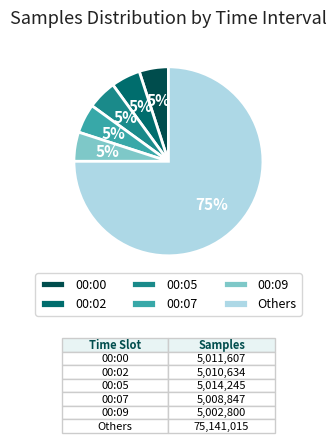

How many segments does this pie chart have?

6